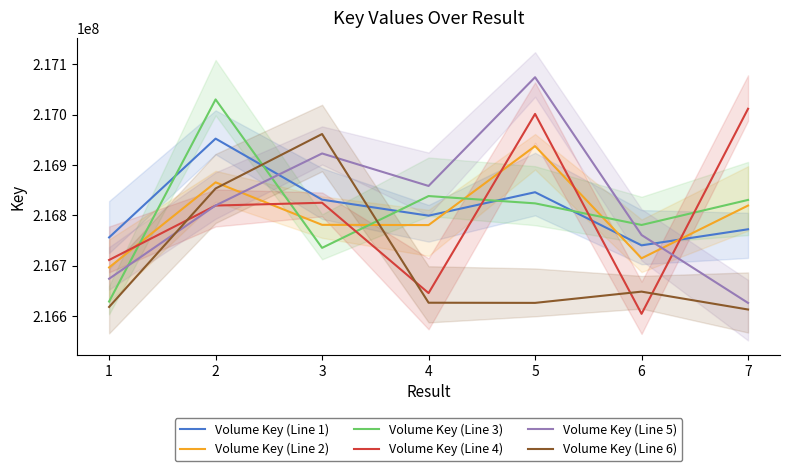

Where is the first local maximum for Volume Key (Line 4)?

3